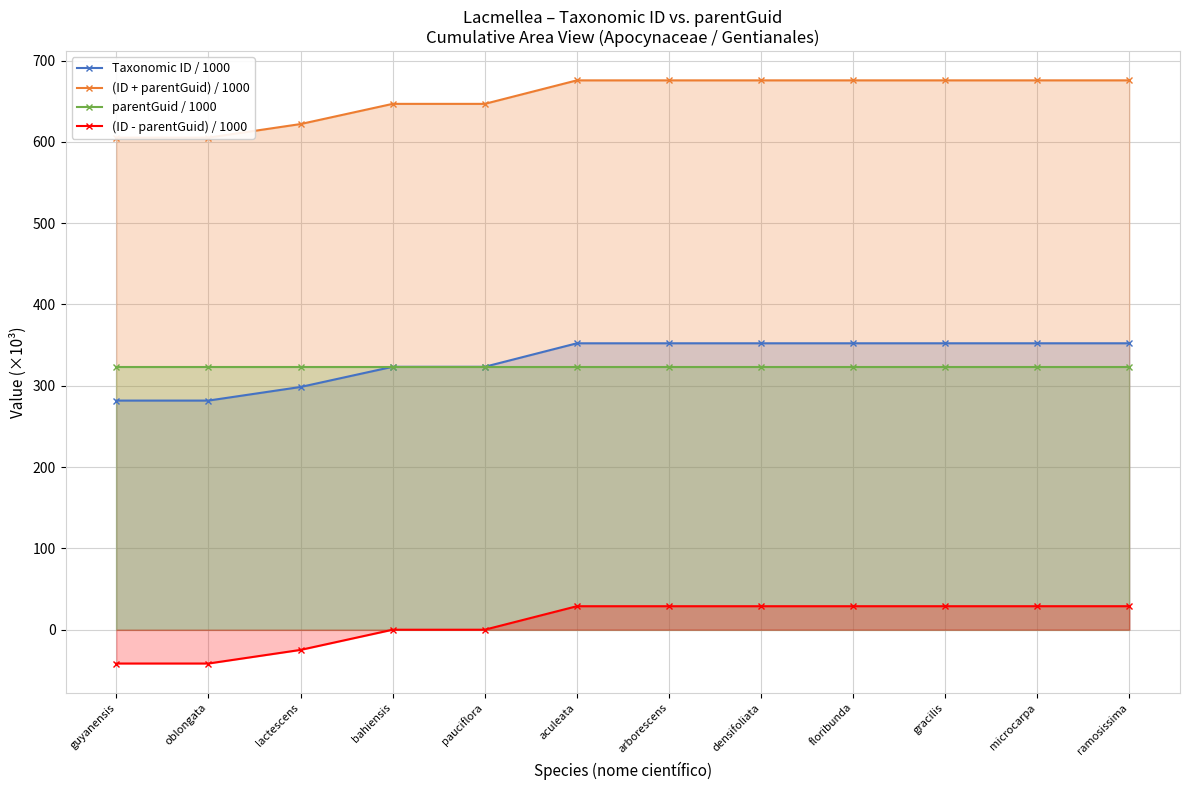

What is the difference between the maximum and minimum values in the (ID - parentGuid) / 1000 series?

70.5